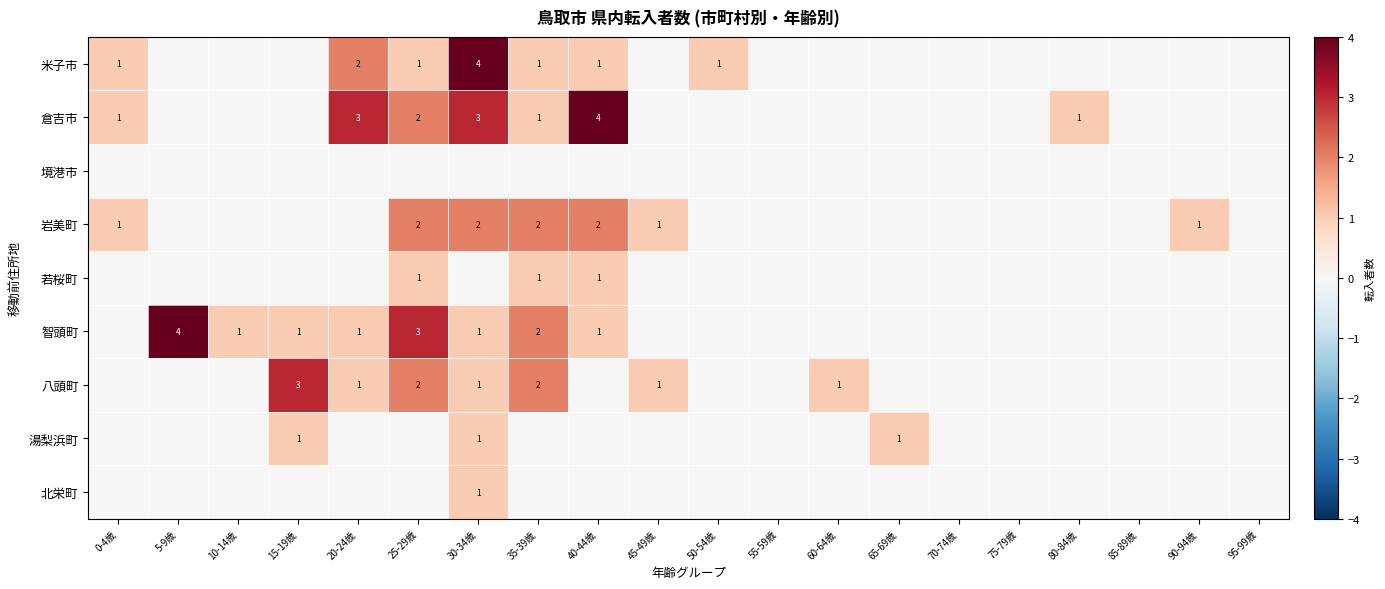

Is it true that 若桜町 equals -1 at 0-4歳?

False